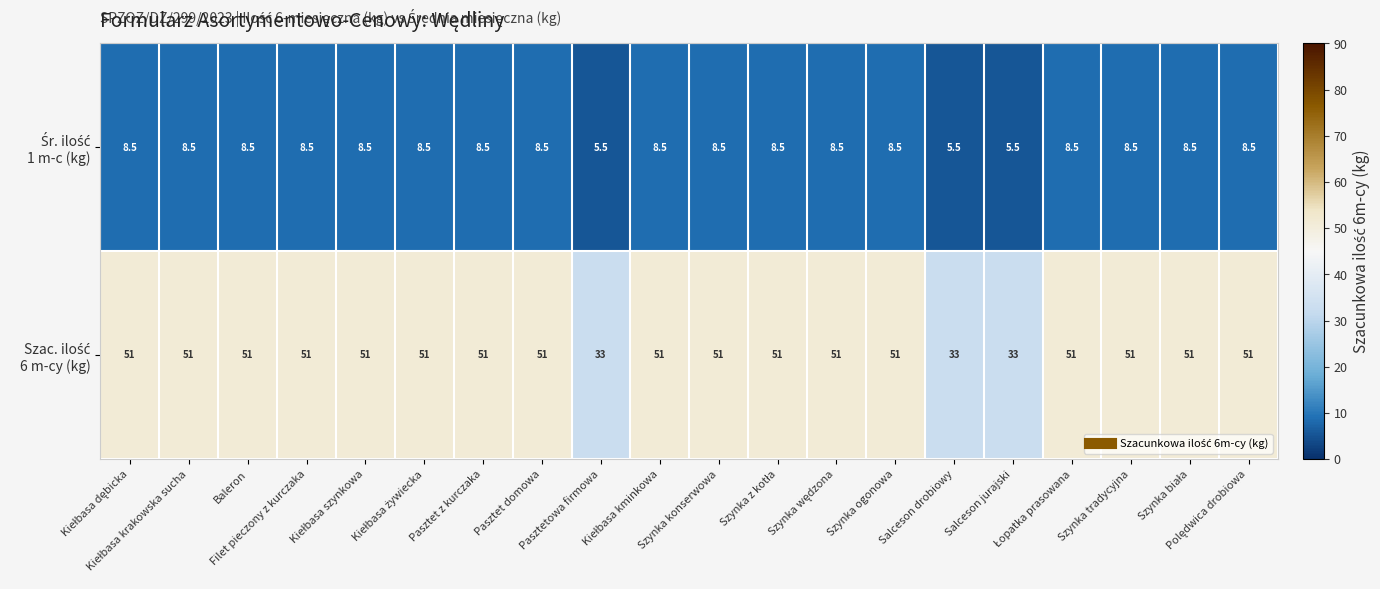

At how many categories does at least one series exceed 22?

20